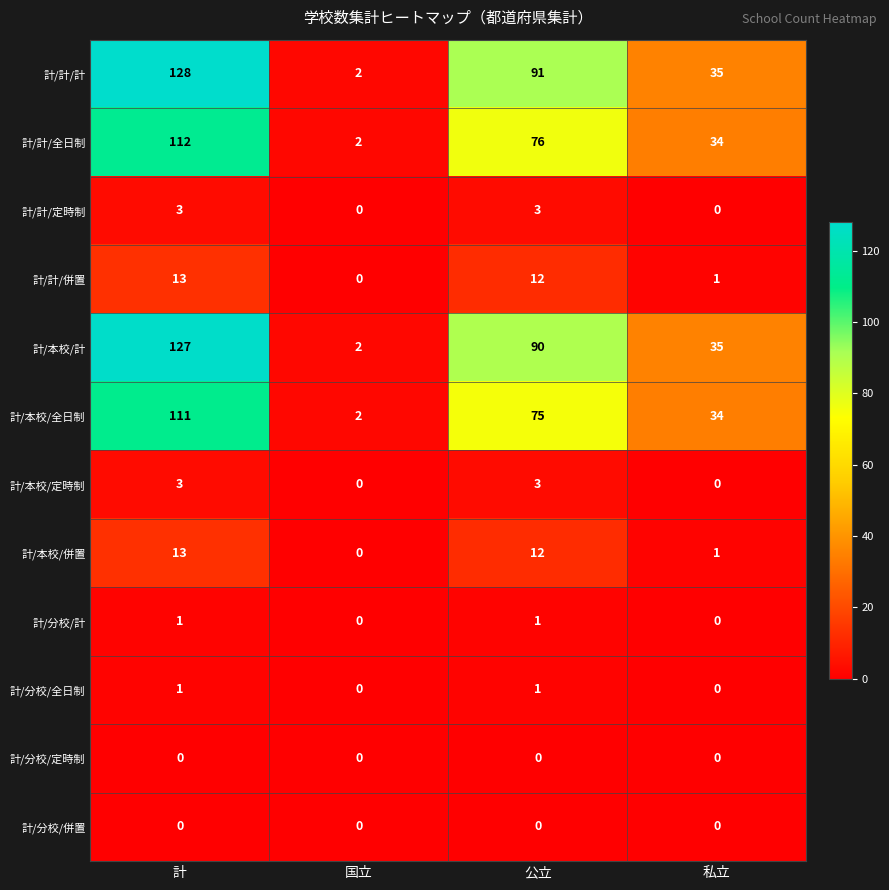

What is the difference between the maximum and minimum values in the 計/計/併置 series?

13